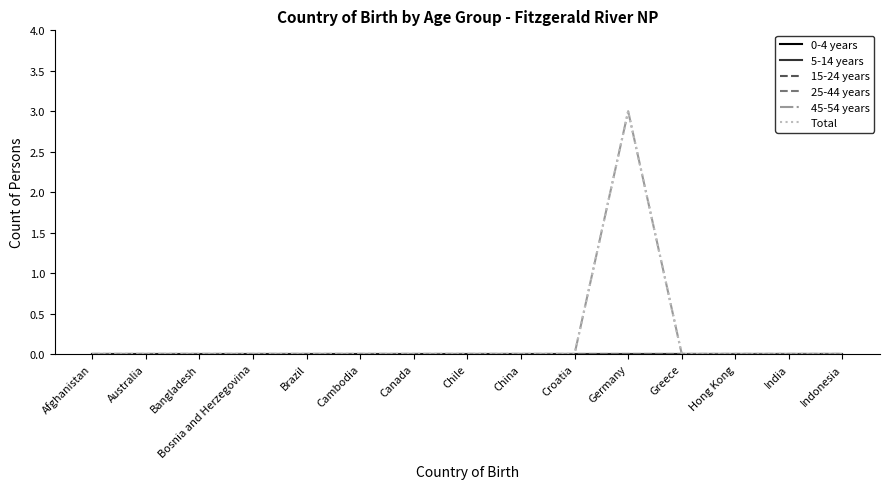

True or false: 25-44 years and 45-54 years cross at least once.

False